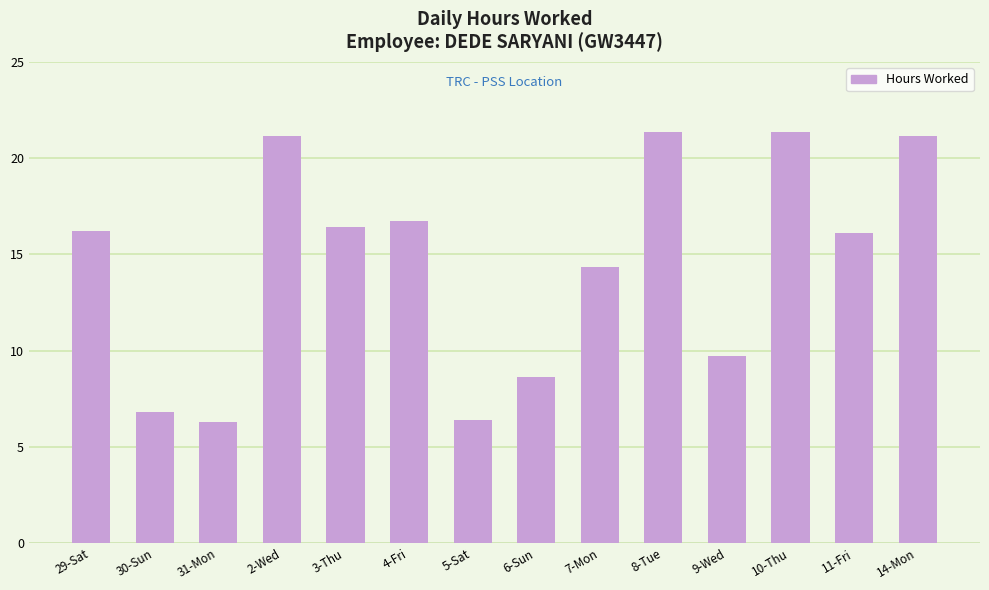

Where is the data nearest to the value 13?

7-Mon